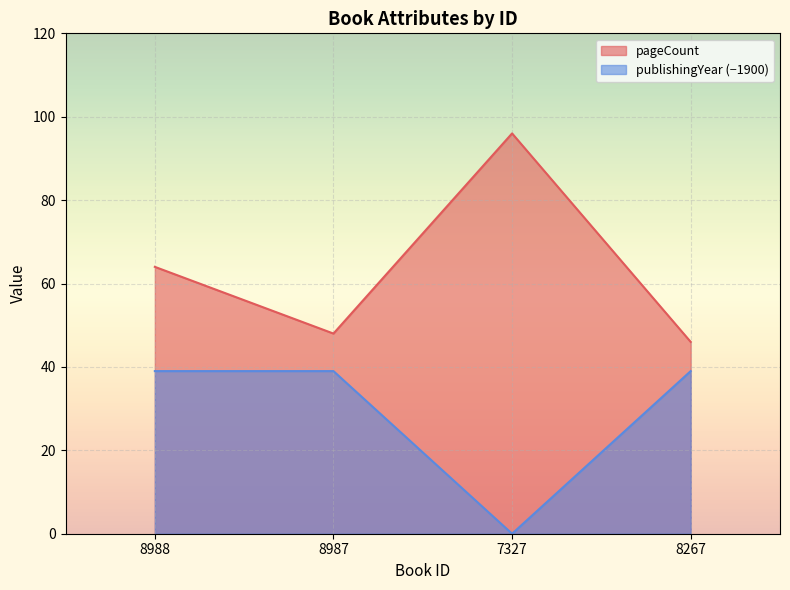

True or false: publishingYear has a value of 53 at 8988.

False